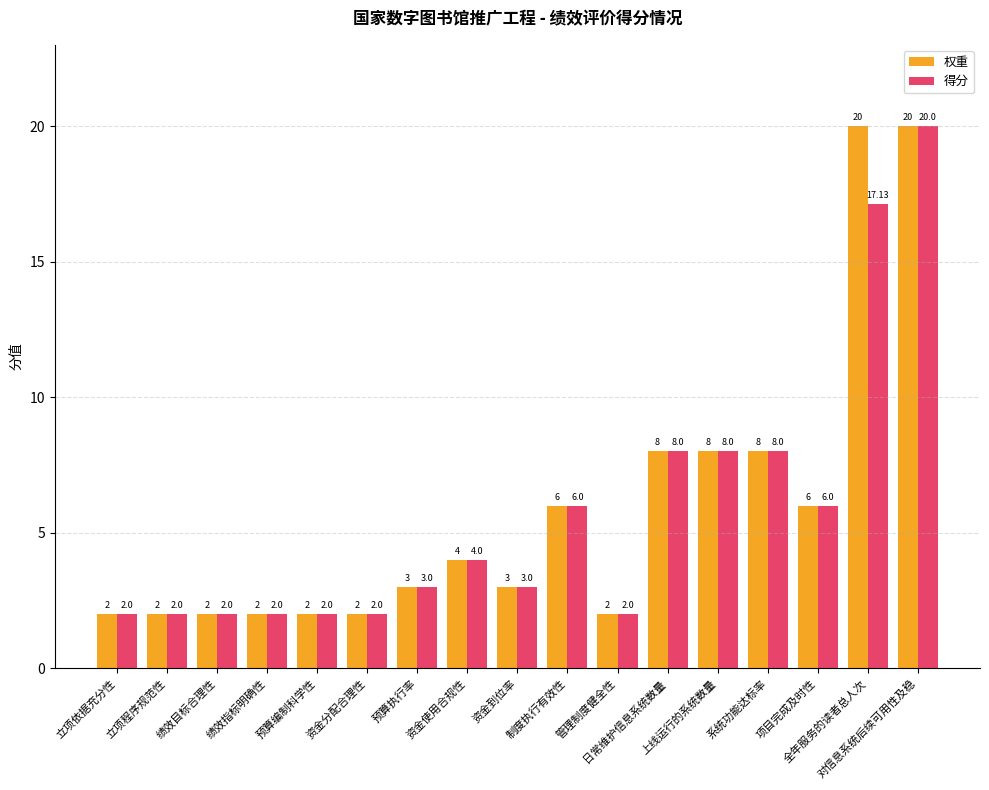

Which series has the largest total across all categories?

权重